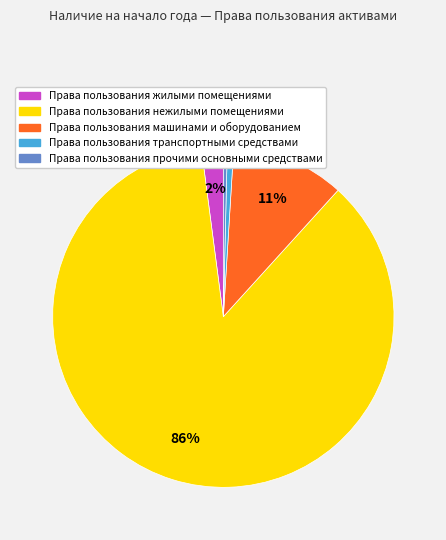

Is the sum of Права пользования машинами и оборудованием and Права пользования нежилыми помещениями greater than half?

Yes